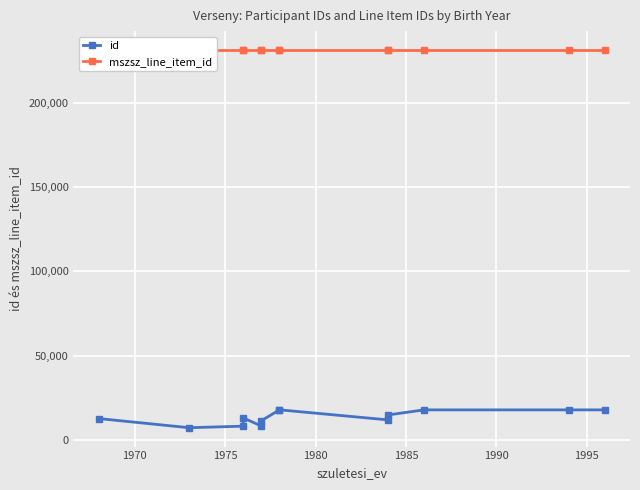

Between 1990 and 1995, which series saw the biggest shift?

id